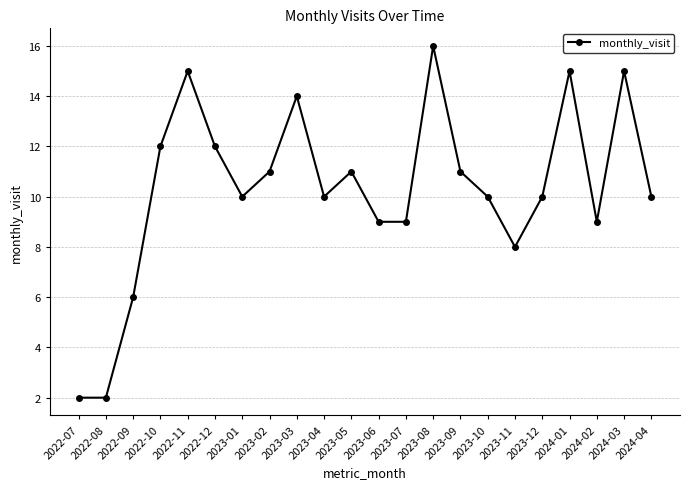

What is the value of the 17th point from the left?

8